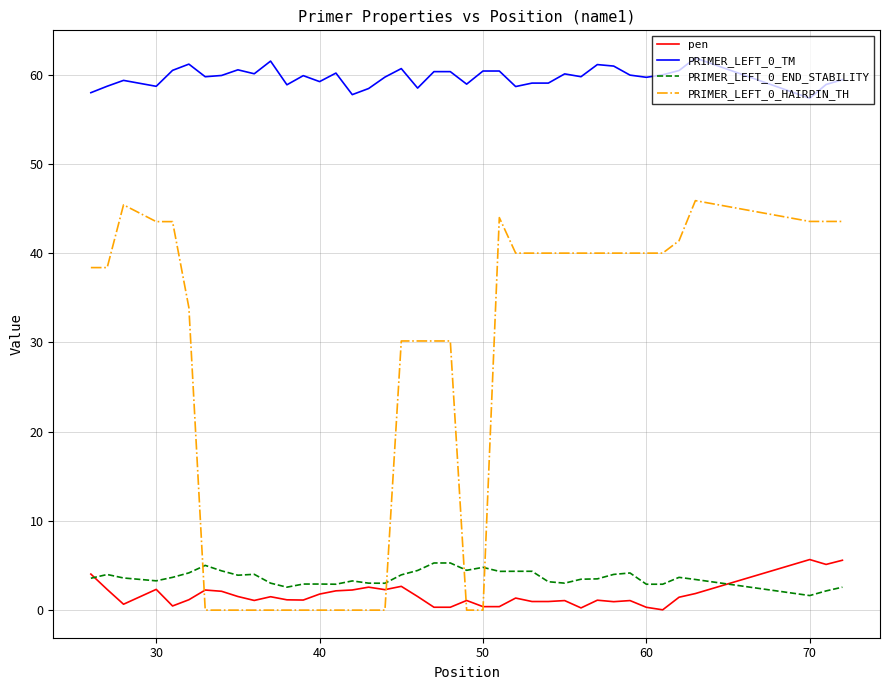

True or false: PRIMER_LEFT_0_TM and pen cross at least once.

False